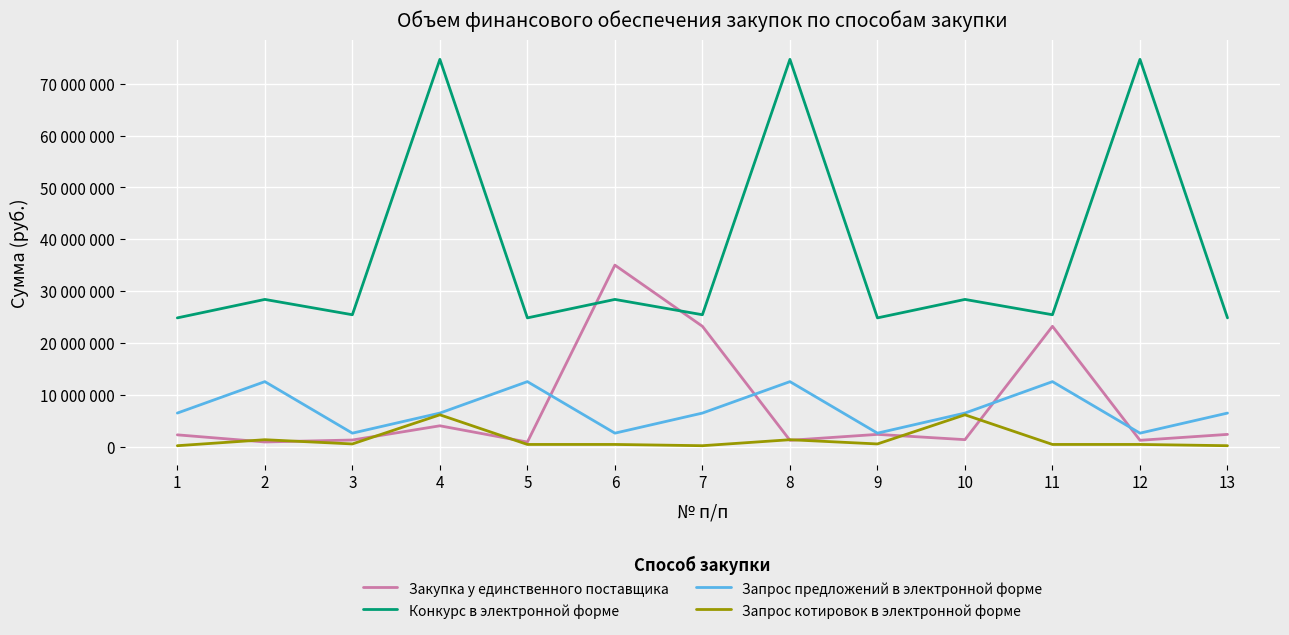

What is the difference between the maximum and minimum values in the Конкурс в электронной форме series?

49880616.2